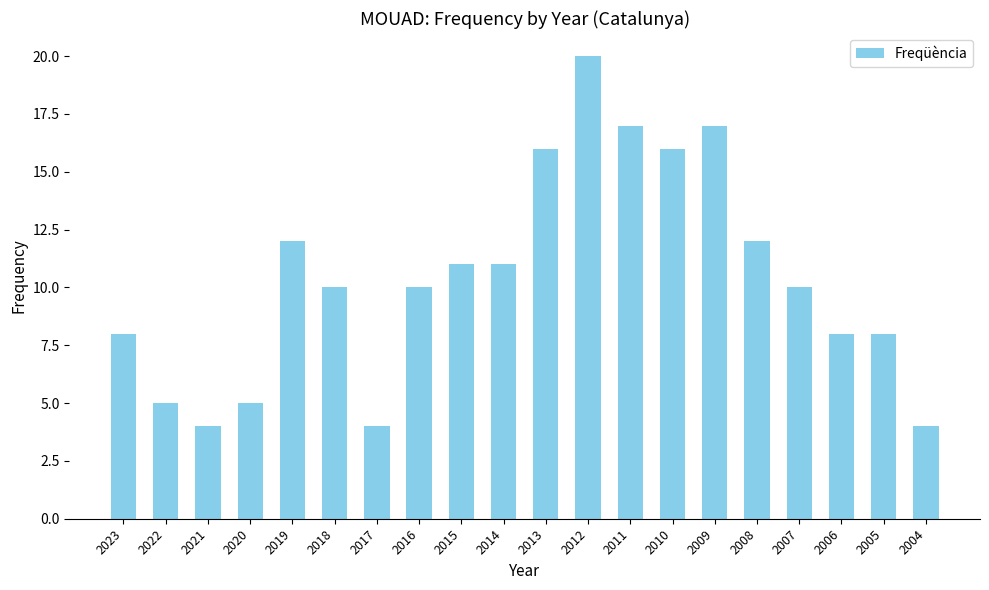

The chart shows a value of 12 at 2008. True or false?

True